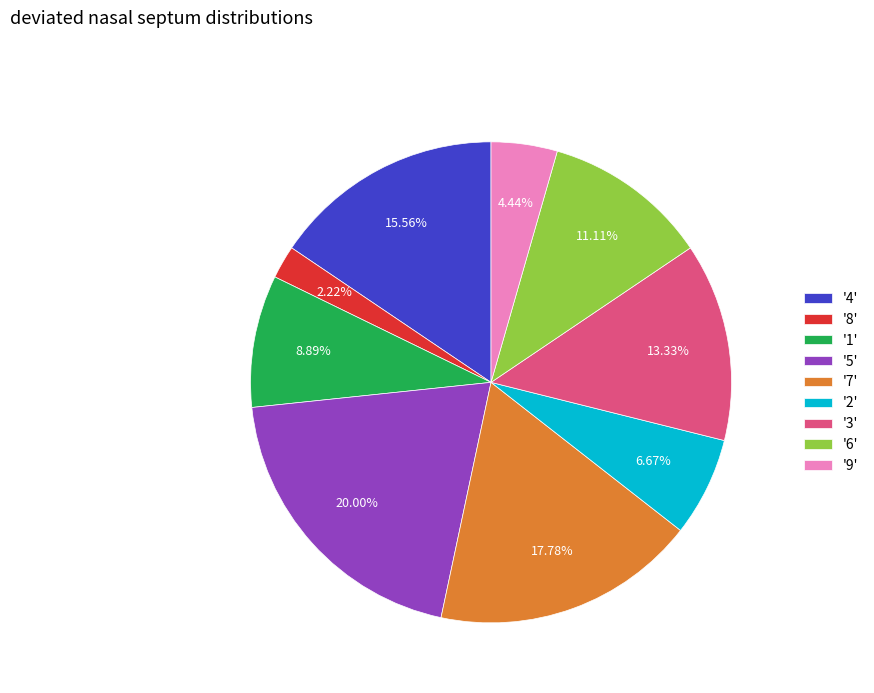

Does any single category account for the majority?

No